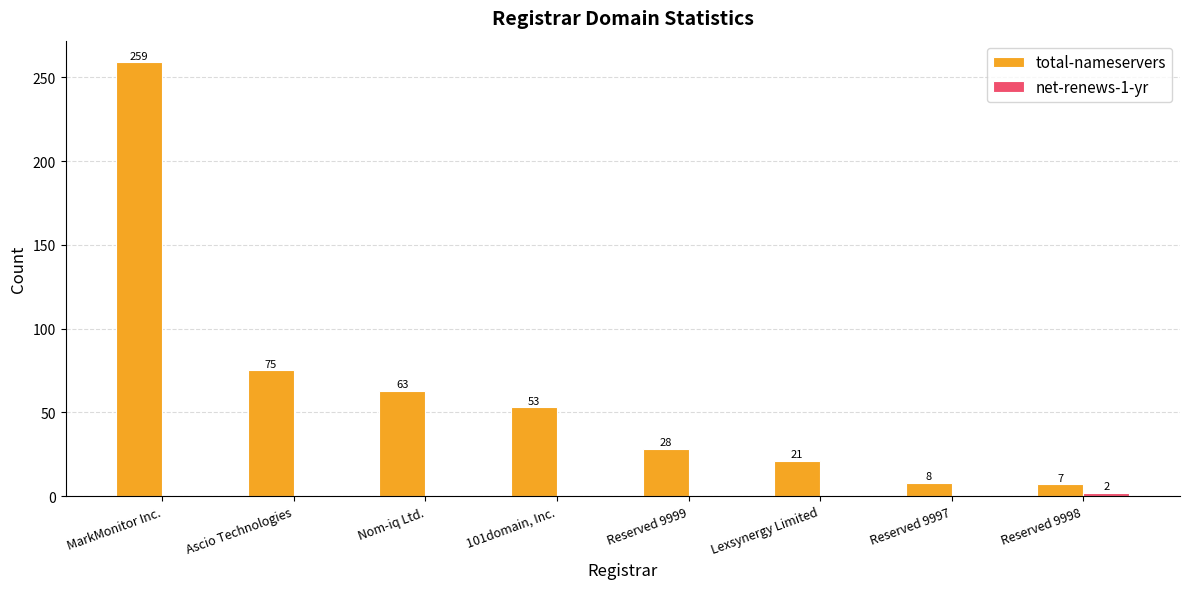

Does the chart contain stacked bars?

No